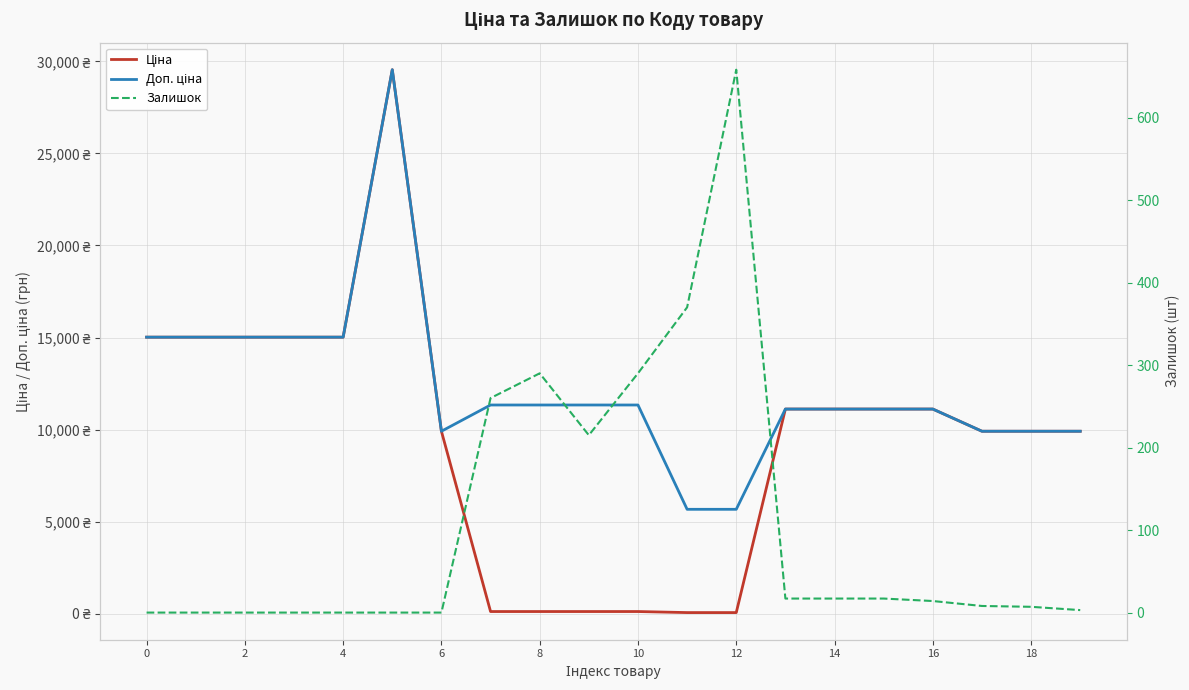

How many values in the Доп. ціна series exceed 11334?

6